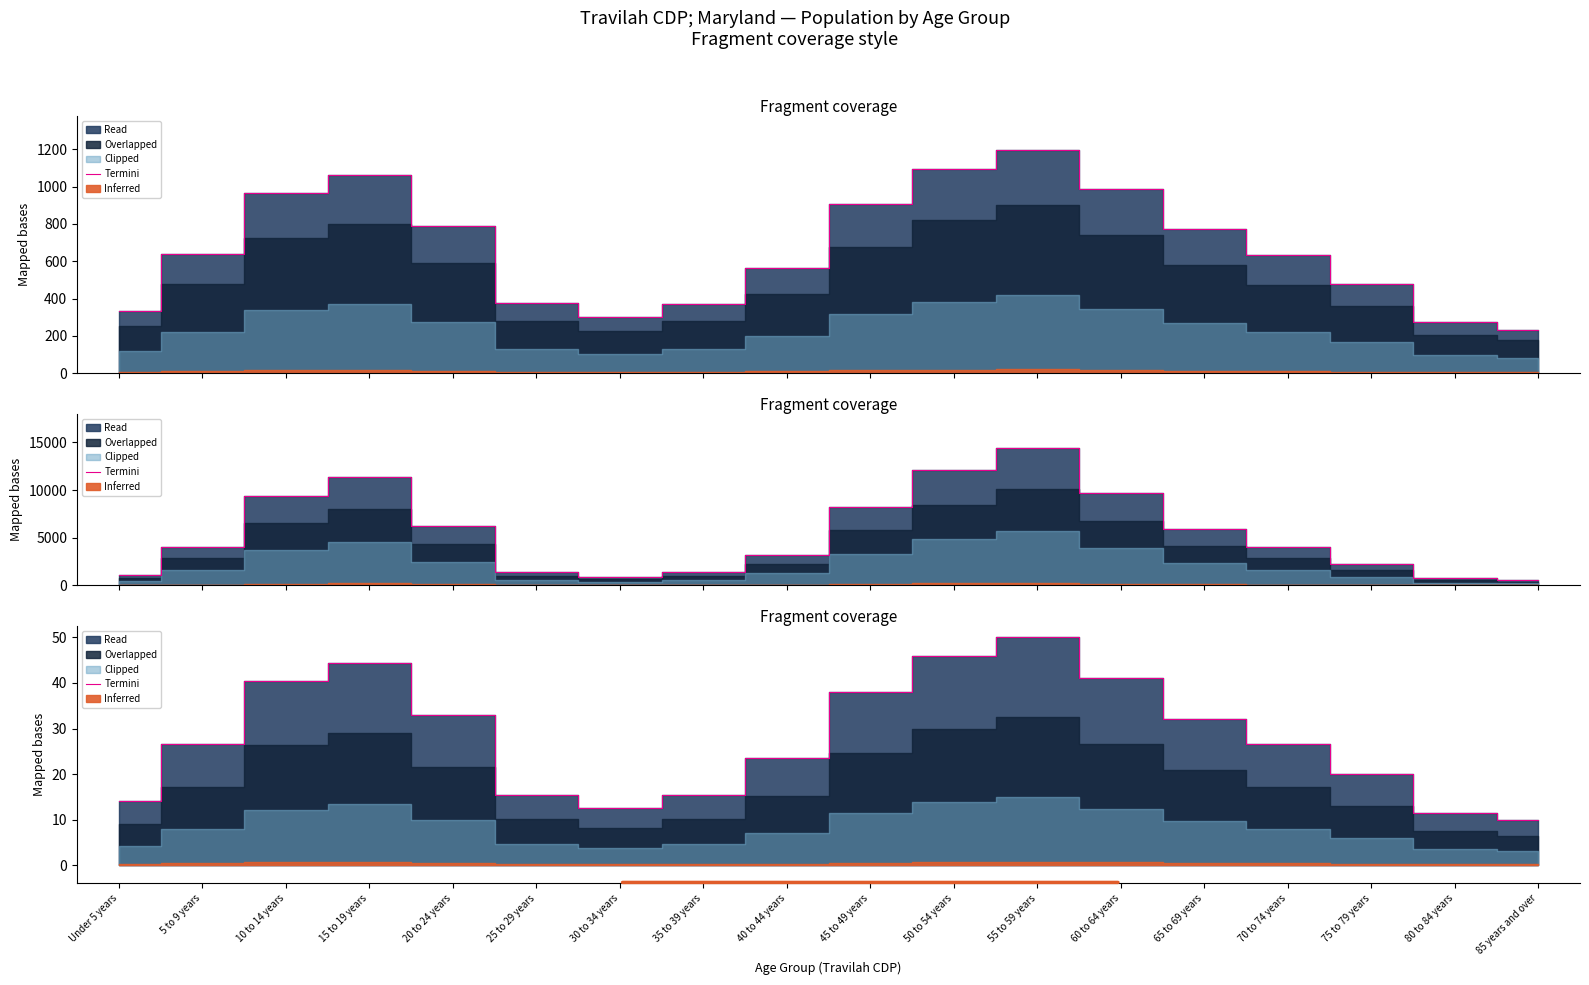

Where does the data first go above 26?

5 to 9 years